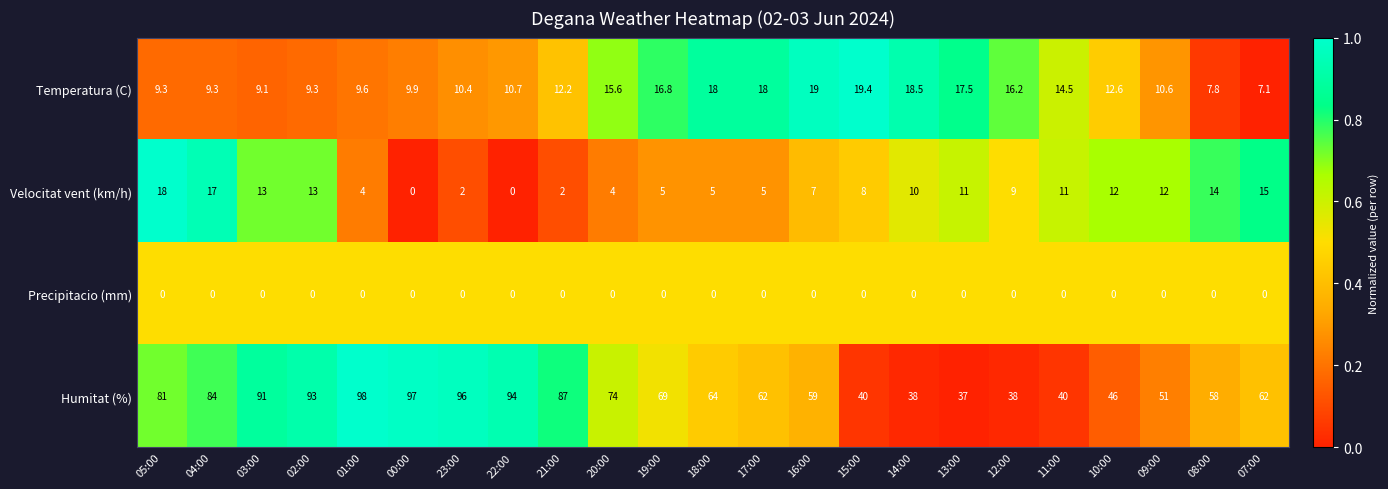

The value of Velocitat vent (km/h) at 01:00 is 4.0. True or false?

True